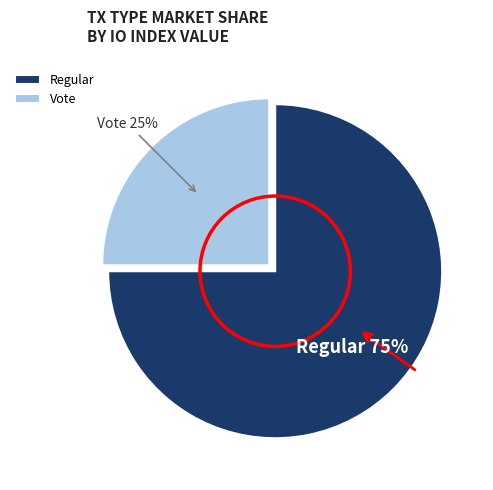

Which slice represents more than half of the pie?

Regular